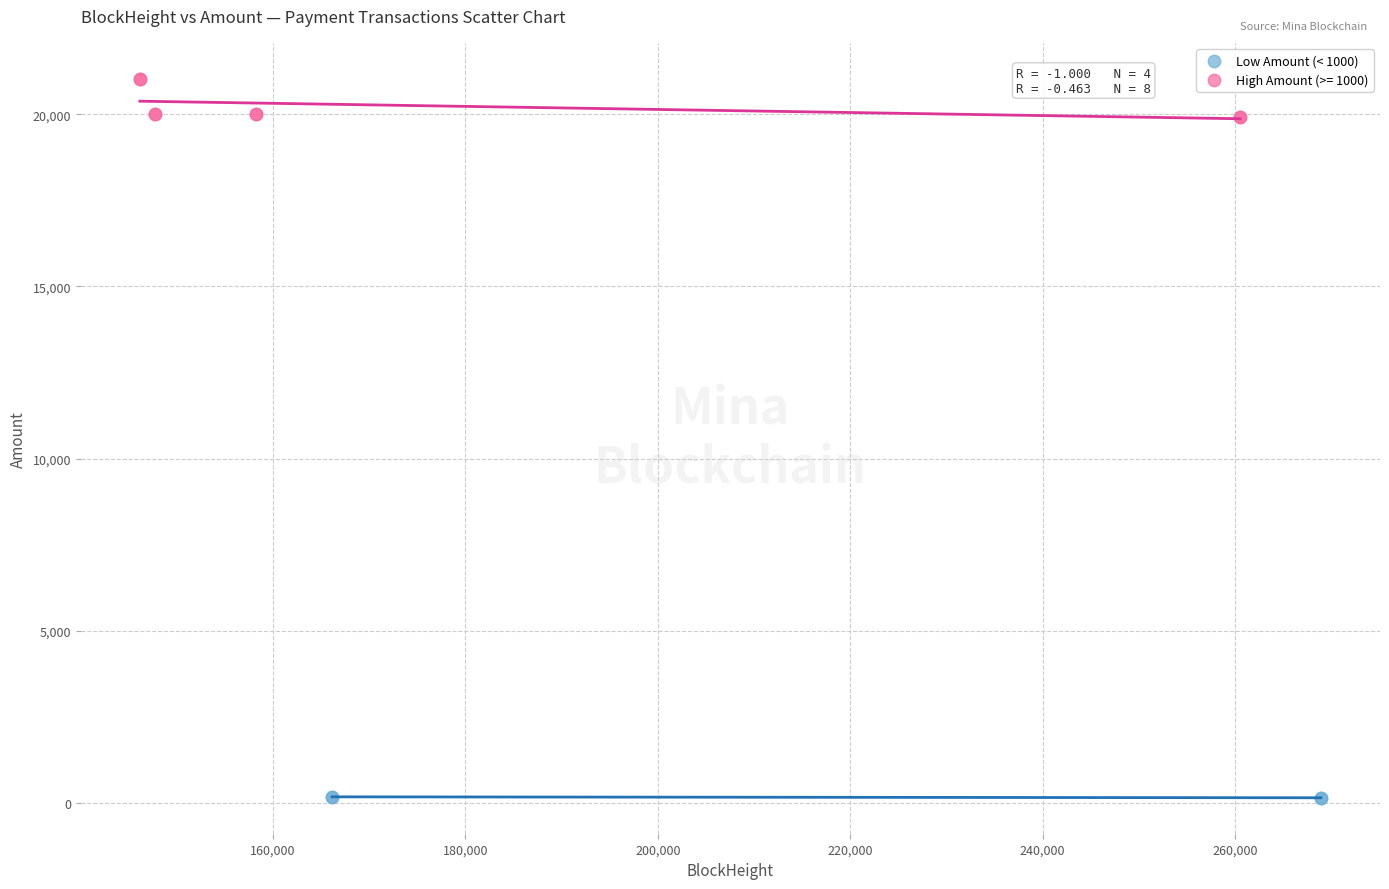

Which series has the widest spread of Y values?

High Amount (>= 1000)